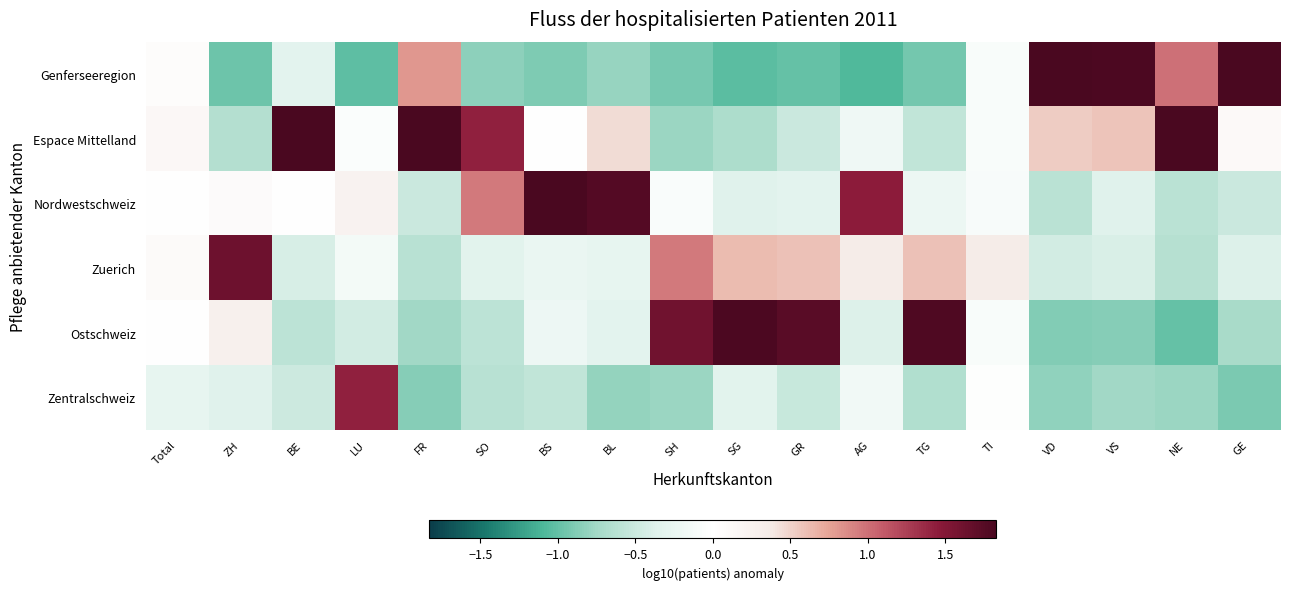

Reading left to right, extract all data points from this chart.

Genferseeregion: Total=0.1	ZH=-1.0	BE=-0.3	LU=-1.0	FR=0.8	SO=-0.8	BS=-0.9	BL=-0.8	SH=-0.9	SG=-1.0	GR=-1.0	AG=-1.1	TG=-0.9	TI=-0.1	VD=2.2	VS=1.8	NE=1.0	GE=2.4
Espace Mittelland: Total=0.1	ZH=-0.7	BE=1.8	LU=-0.0	FR=1.9	SO=1.4	BS=0.0	BL=0.4	SH=-0.8	SG=-0.7	GR=-0.5	AG=-0.2	TG=-0.6	TI=-0.1	VD=0.5	VS=0.6	NE=2.0	GE=0.1
Nordwestschweiz: Total=0.0	ZH=0.1	BE=-0.0	LU=0.2	FR=-0.5	SO=1.0	BS=1.9	BL=1.8	SH=-0.1	SG=-0.4	GR=-0.3	AG=1.4	TG=-0.2	TI=-0.1	VD=-0.6	VS=-0.4	NE=-0.6	GE=-0.5
Zuerich: Total=0.1	ZH=1.6	BE=-0.4	LU=-0.1	FR=-0.6	SO=-0.3	BS=-0.2	BL=-0.3	SH=0.9	SG=0.6	GR=0.6	AG=0.4	TG=0.6	TI=0.4	VD=-0.5	VS=-0.4	NE=-0.6	GE=-0.4
Ostschweiz: Total=-0.0	ZH=0.3	BE=-0.6	LU=-0.5	FR=-0.7	SO=-0.6	BS=-0.2	BL=-0.3	SH=1.6	SG=1.8	GR=1.7	AG=-0.4	TG=1.8	TI=-0.1	VD=-0.9	VS=-0.9	NE=-1.0	GE=-0.7
Zentralschweiz: Total=-0.3	ZH=-0.4	BE=-0.5	LU=1.4	FR=-0.9	SO=-0.6	BS=-0.6	BL=-0.8	SH=-0.8	SG=-0.3	GR=-0.5	AG=-0.2	TG=-0.7	TI=-0.0	VD=-0.8	VS=-0.8	NE=-0.8	GE=-0.9